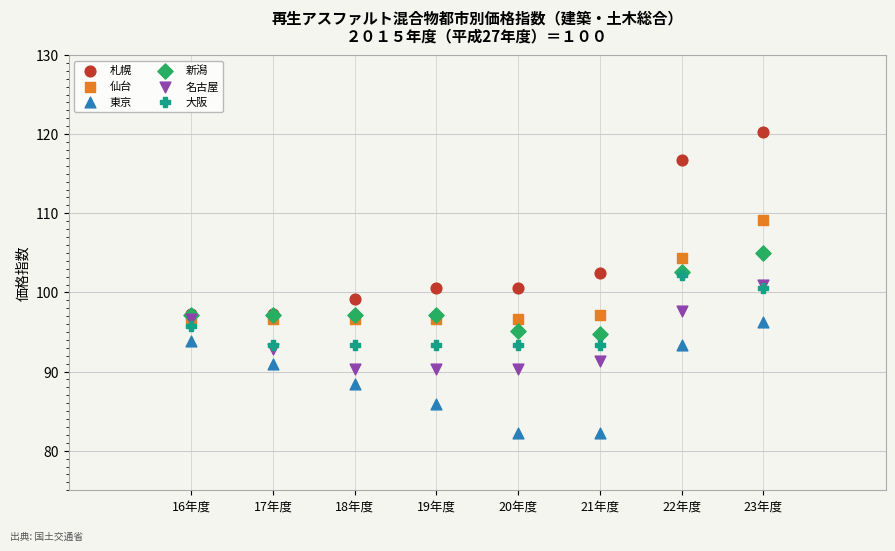

Which series reaches the minimum Y coordinate?

東京